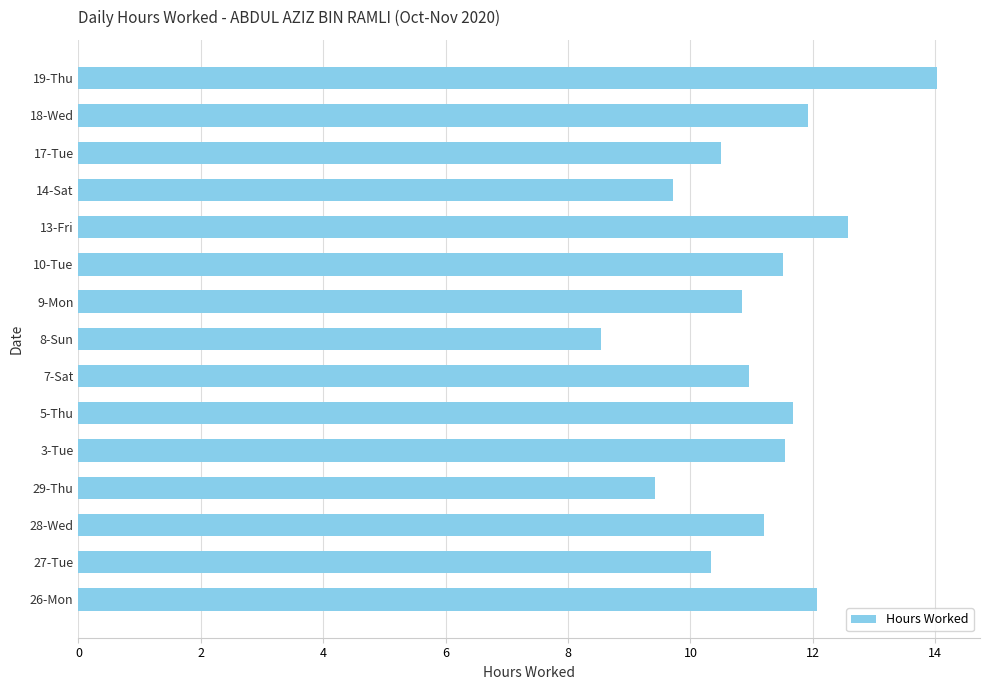

The chart shows a value of 10.5 at 17-Tue. True or false?

True